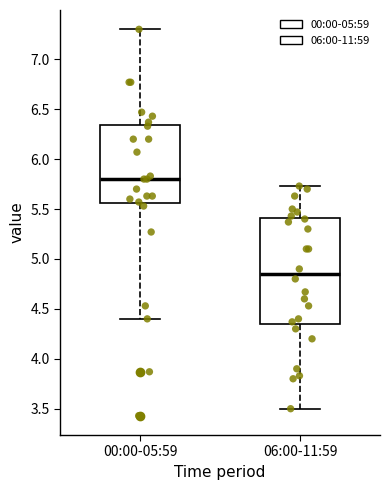

Reading left to right, transcribe this box plot: for each box, give where its median line is, the range the box spans, and where its two whiskers end, as read against the y-axis. The values are not printed on the chart, so give them approximately, as read against the axis.

00:00-05:59: median 5.80, box 5.55 to 6.35, whiskers 4.40 to 7.30
06:00-11:59: median 4.85, box 4.35 to 5.40, whiskers 3.50 to 5.75